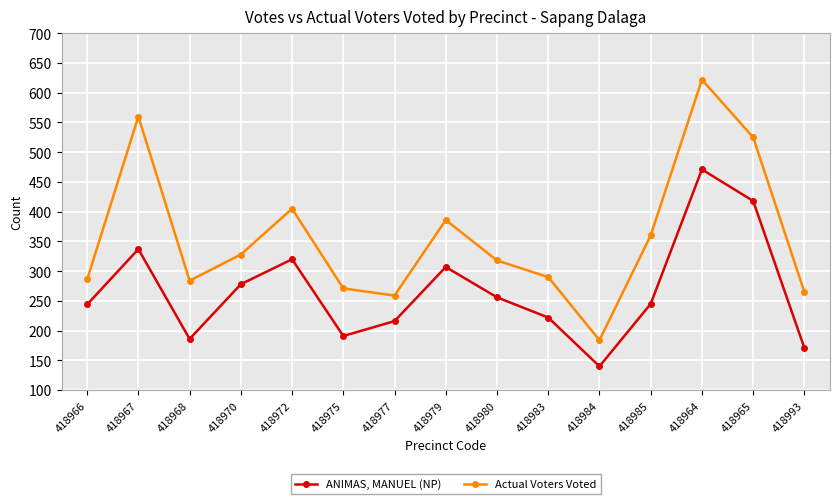

Which series has the largest total across all categories?

Actual Voters Voted